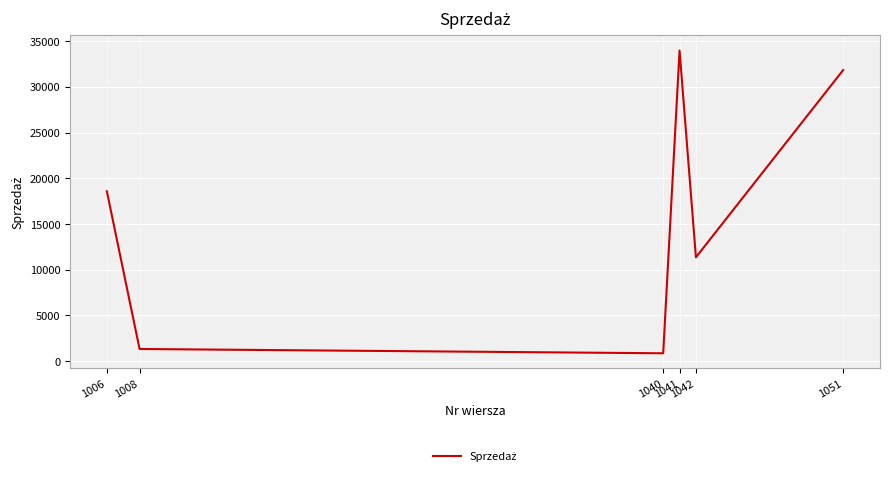

What is the change in value from 1042 to 1051?

+20475.3